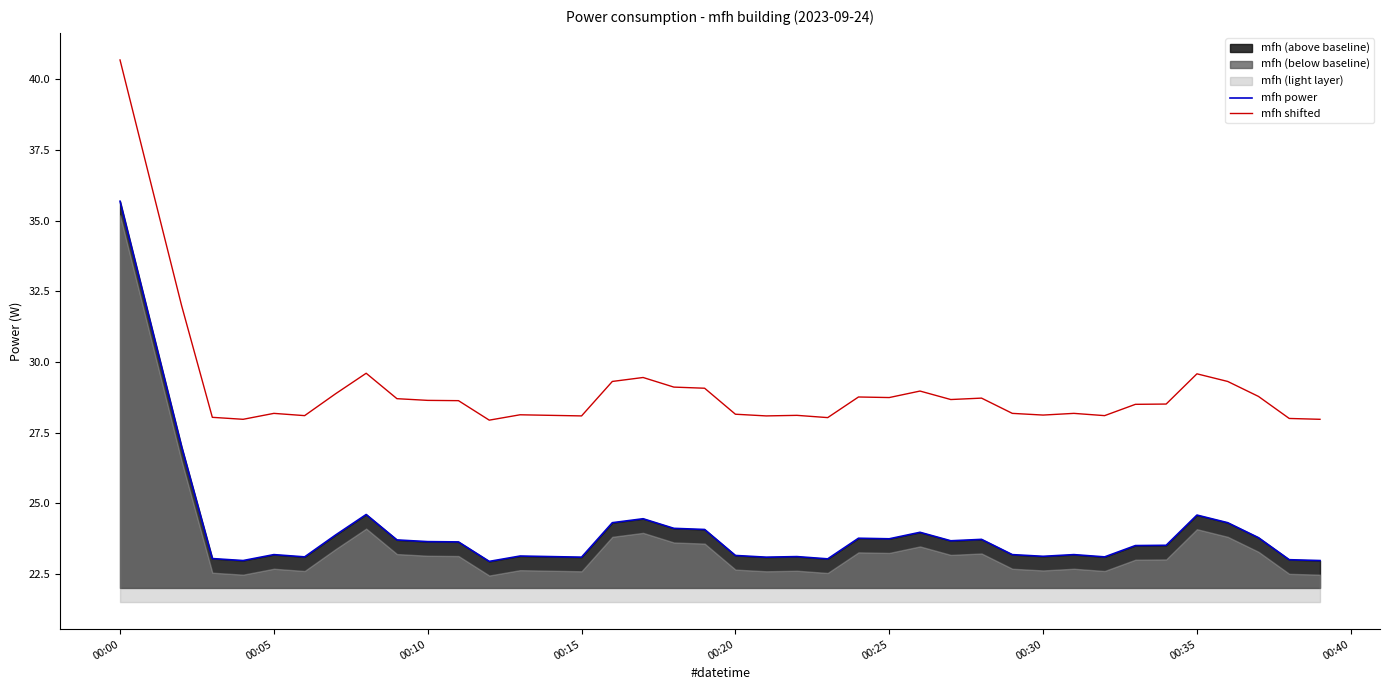

What is the lowest value of the mfh shifted series?

27.9